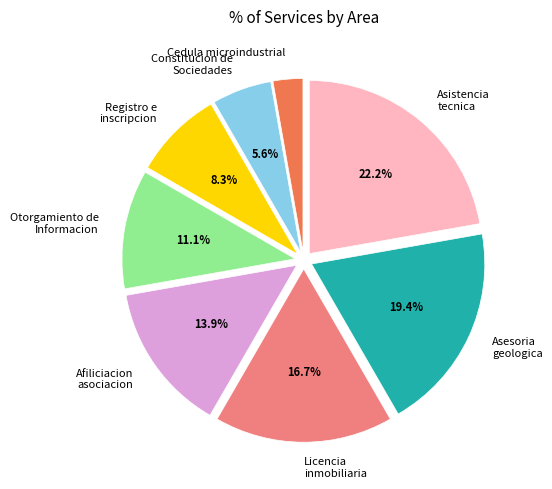

Does any single category account for the majority?

No